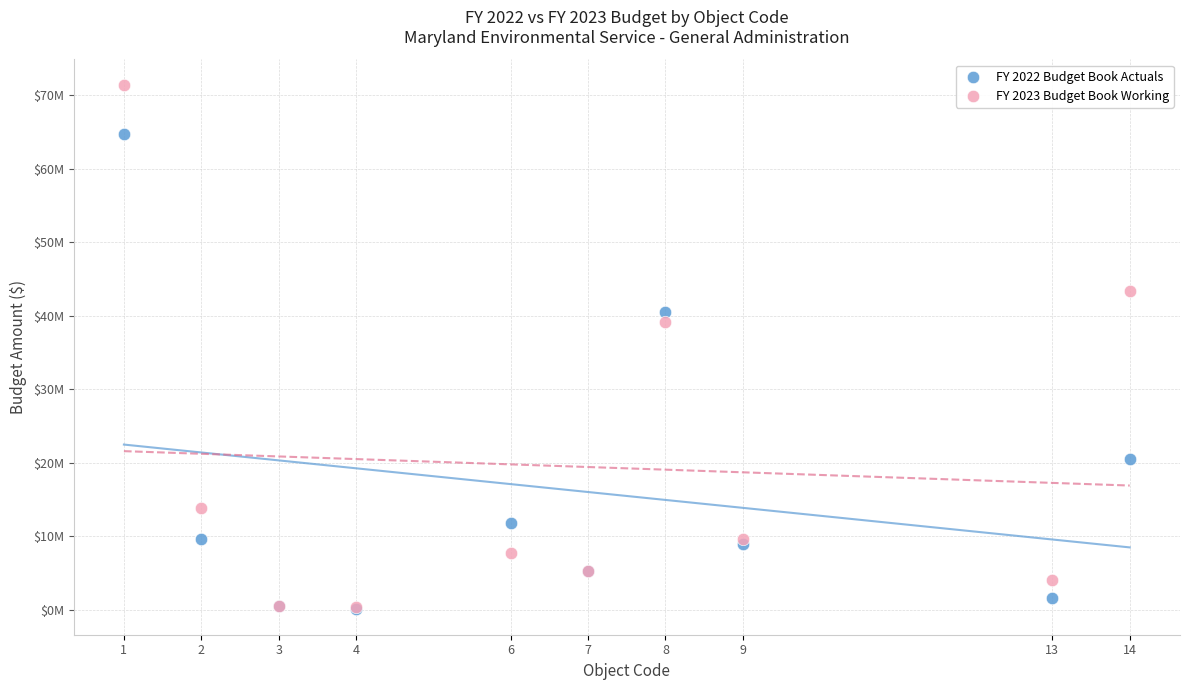

What are all the series names shown in the legend?

FY 2022 Budget Book Actuals, FY 2023 Budget Book Working